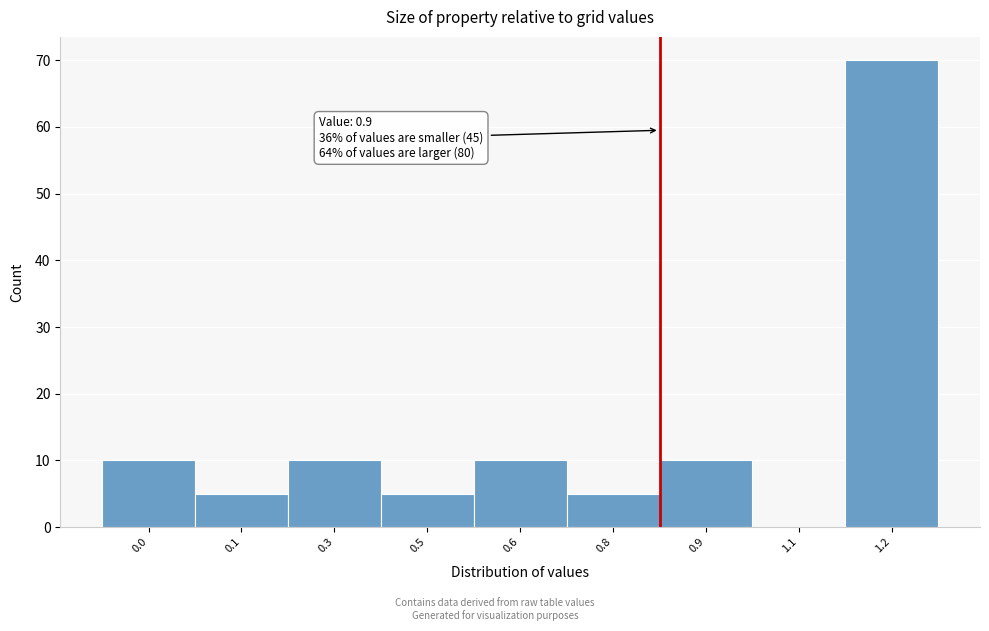

Reading right to left, what are all the values shown in this chart?

1.2=70	1.1=0	0.9=10	0.8=5	0.6=10	0.5=5	0.3=10	0.1=5	0.0=10